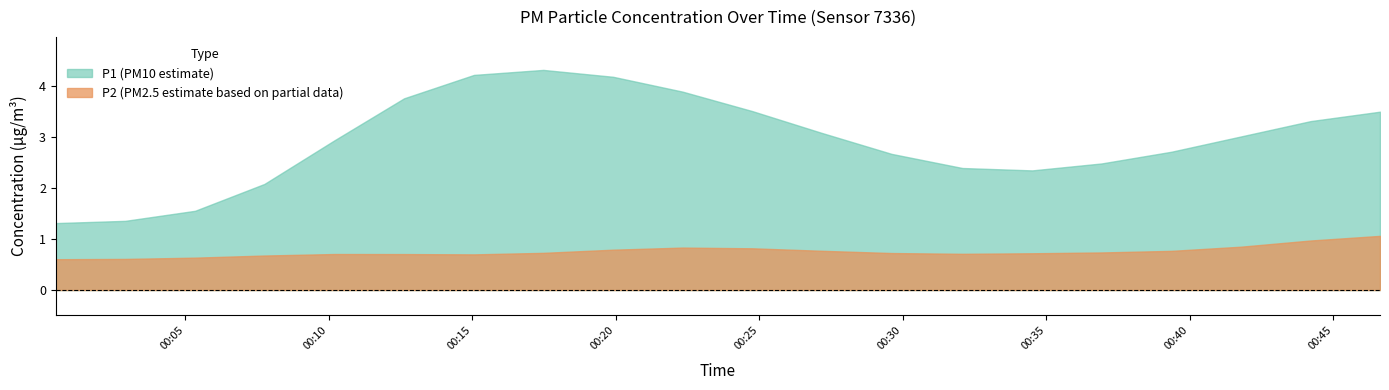

At which category does P2 reach its first local peak?

4